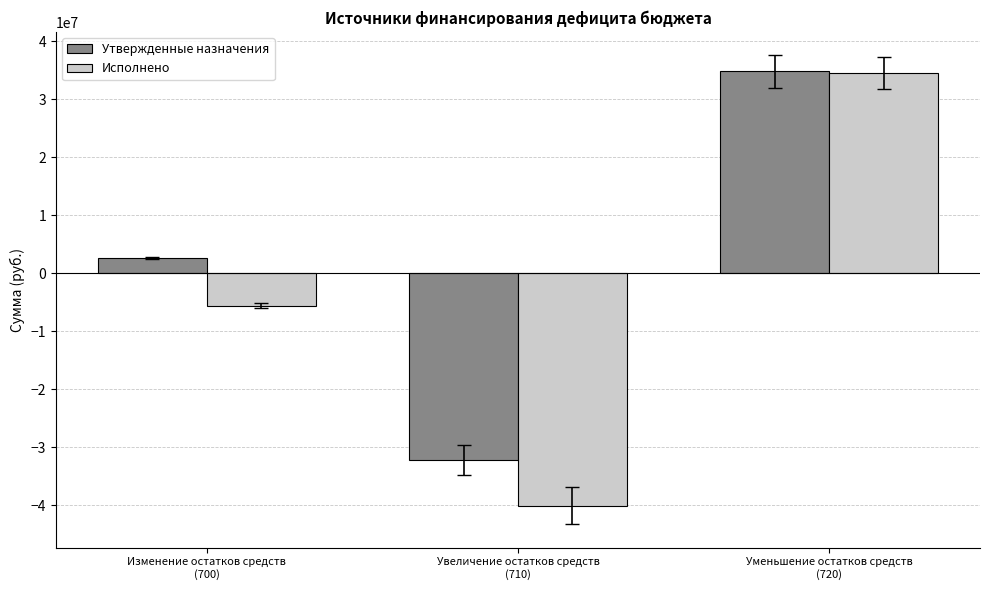

List the series in order of their overall mean, highest first.

Утвержденные назначения, Исполнено